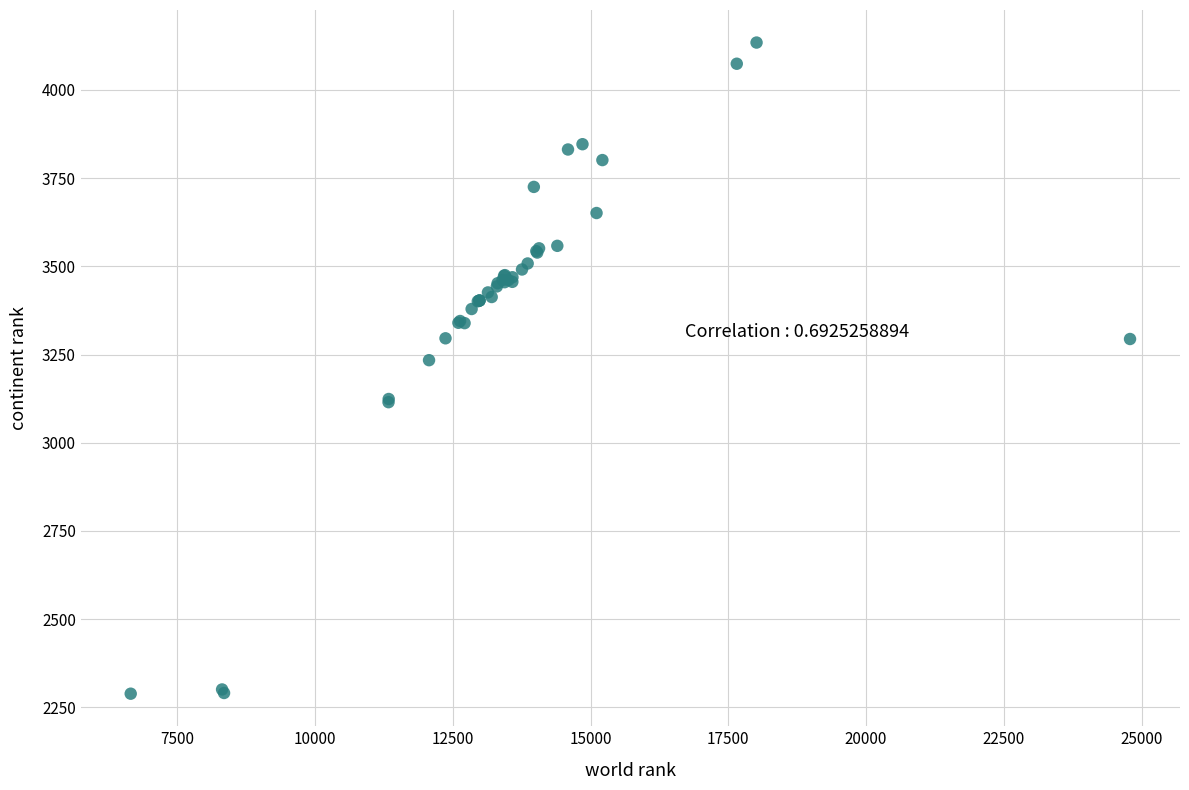

What Y value in the scatter plot is closest to 3211?

3234